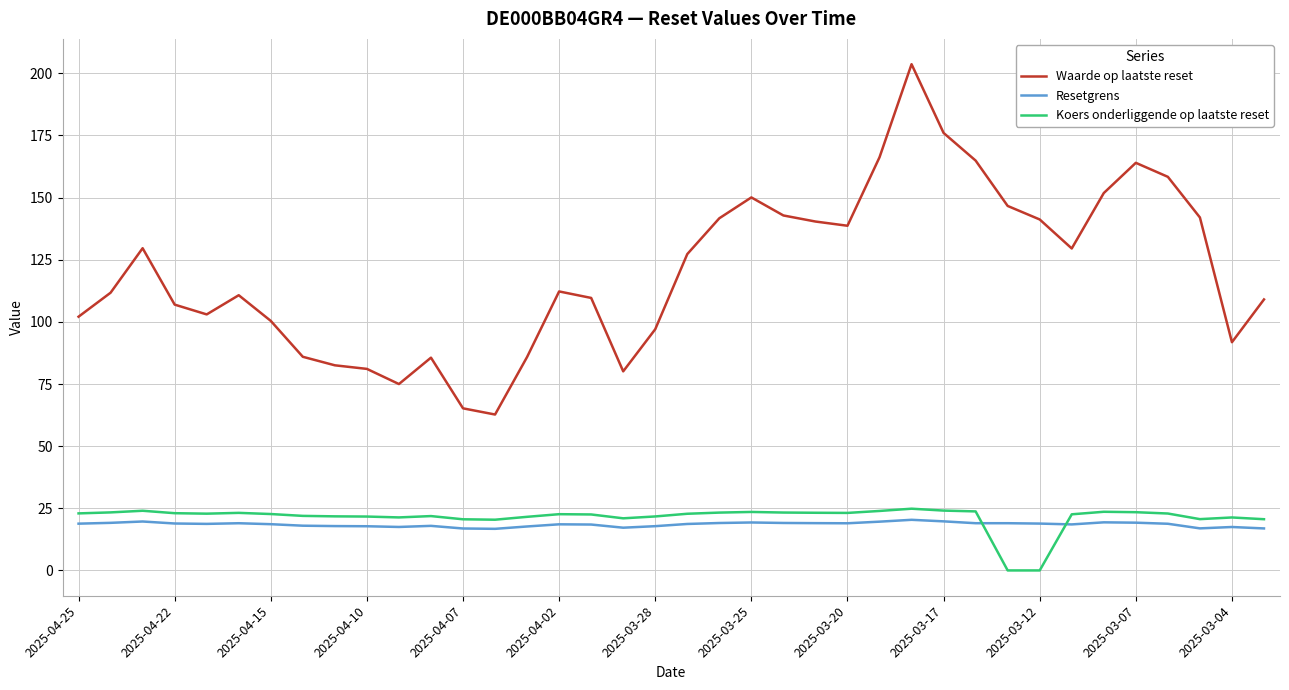

Does the chart have visible grid lines?

Yes